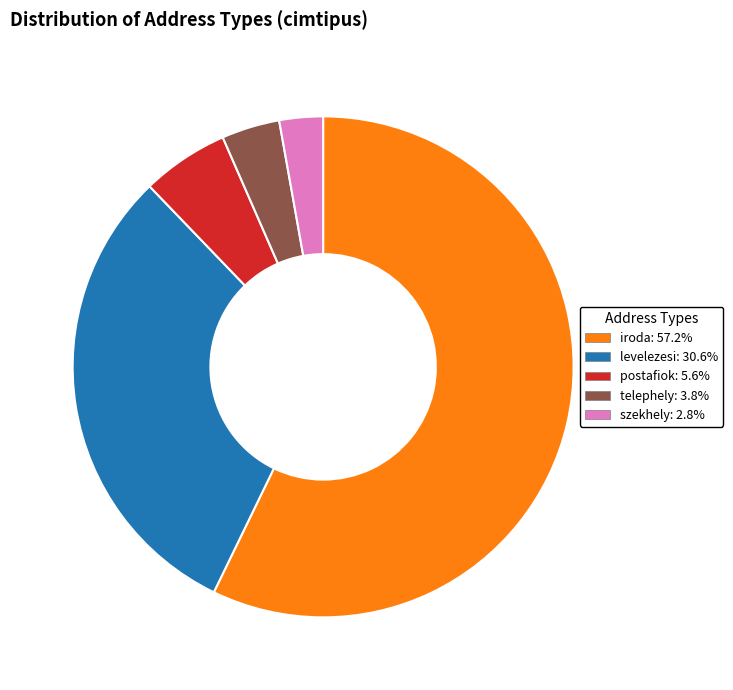

Combined, do postafiok: 5.6% and levelezesi: 30.6% account for over 50%?

No